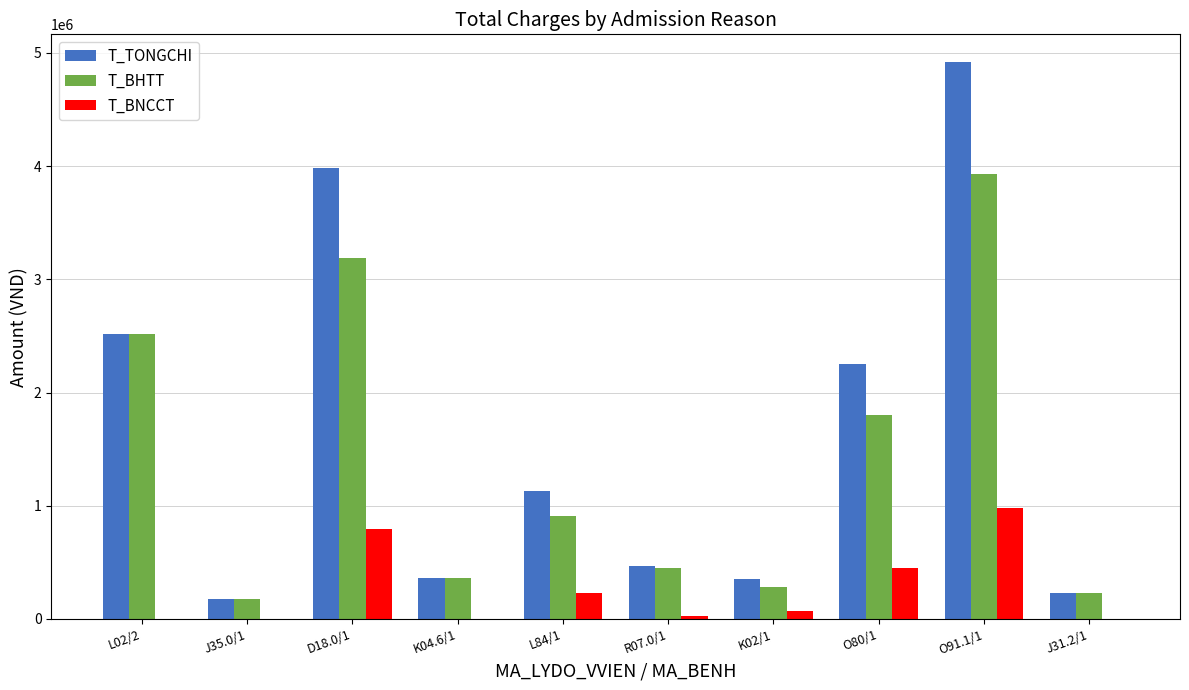

Where does the T_BHTT series first go above 906336?

L02/2